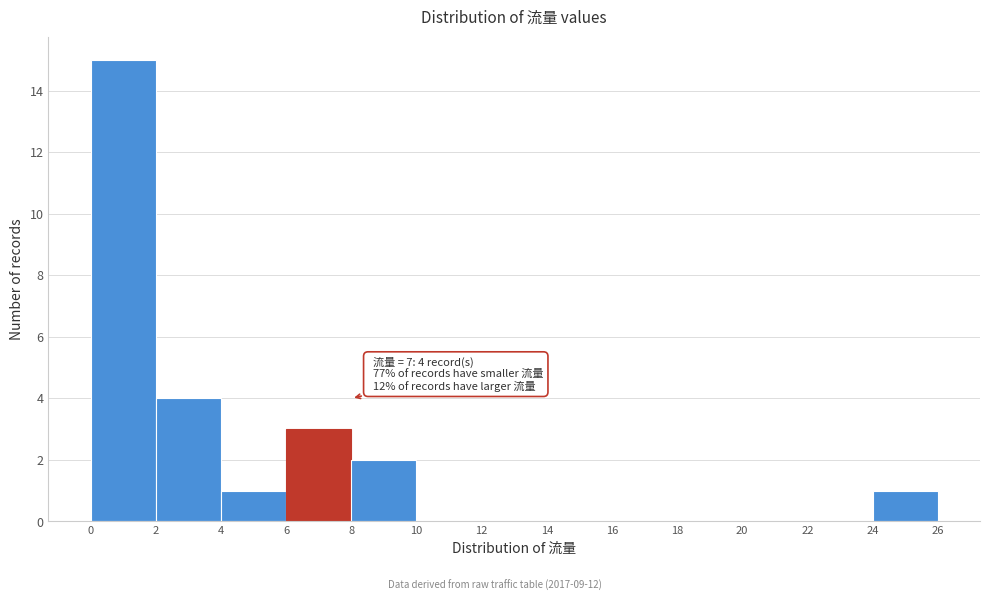

Over which range of the x-axis is the bar tallest?

0 to 2